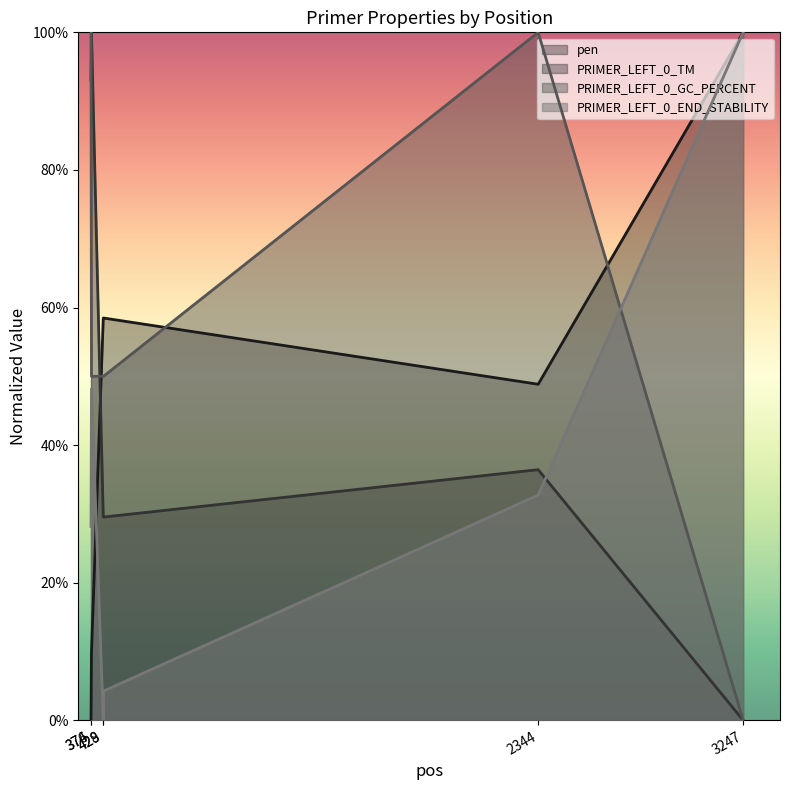

At which category is the sum across all series the highest?

374